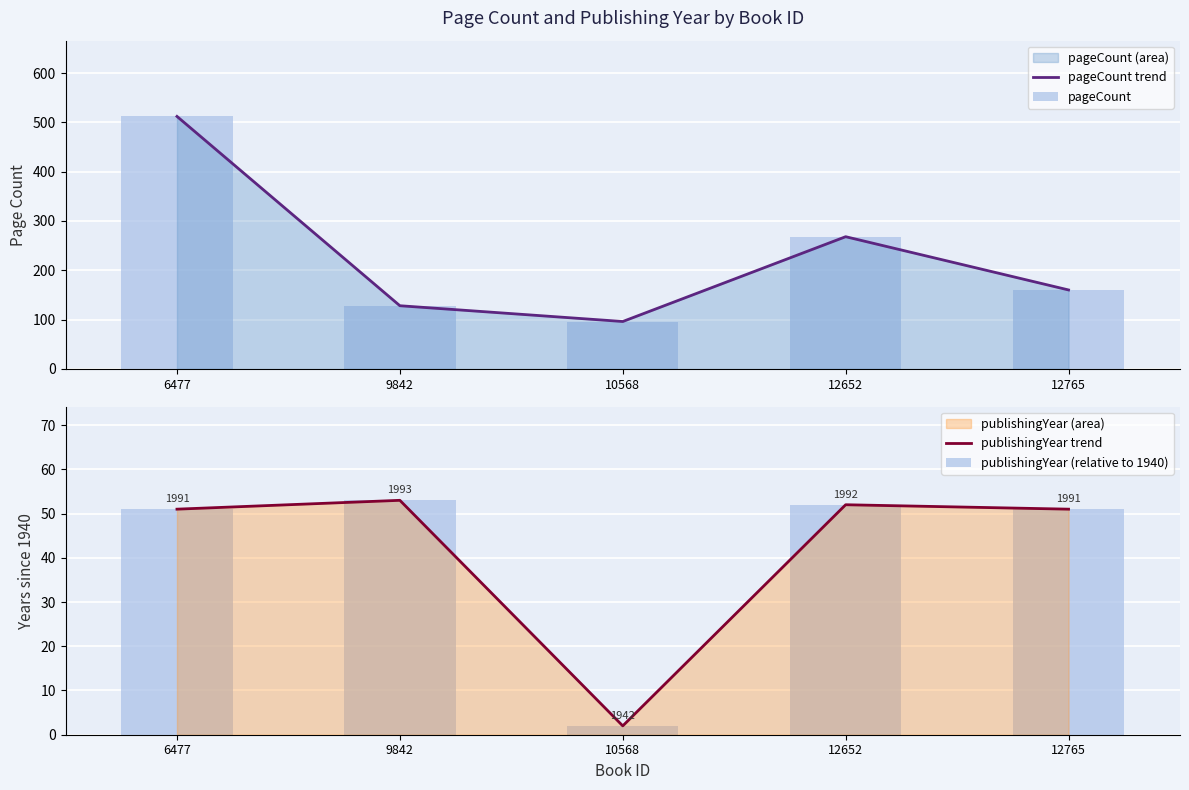

How many data points in publishingYear (relative to 1940) are above 51?

2